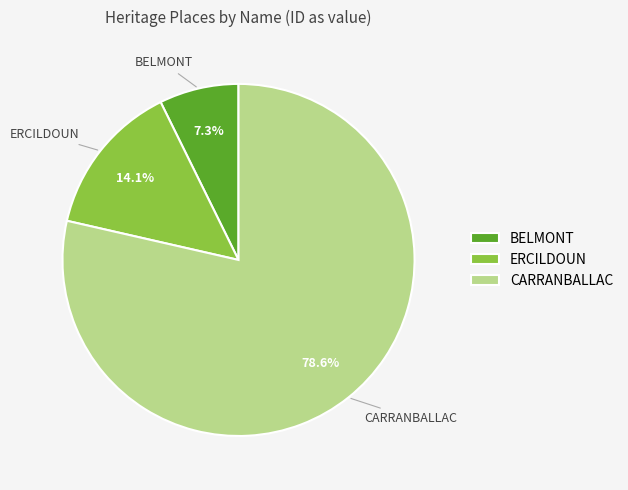

To the nearest percent, what is the difference between the largest and smallest slice percentages?

71%